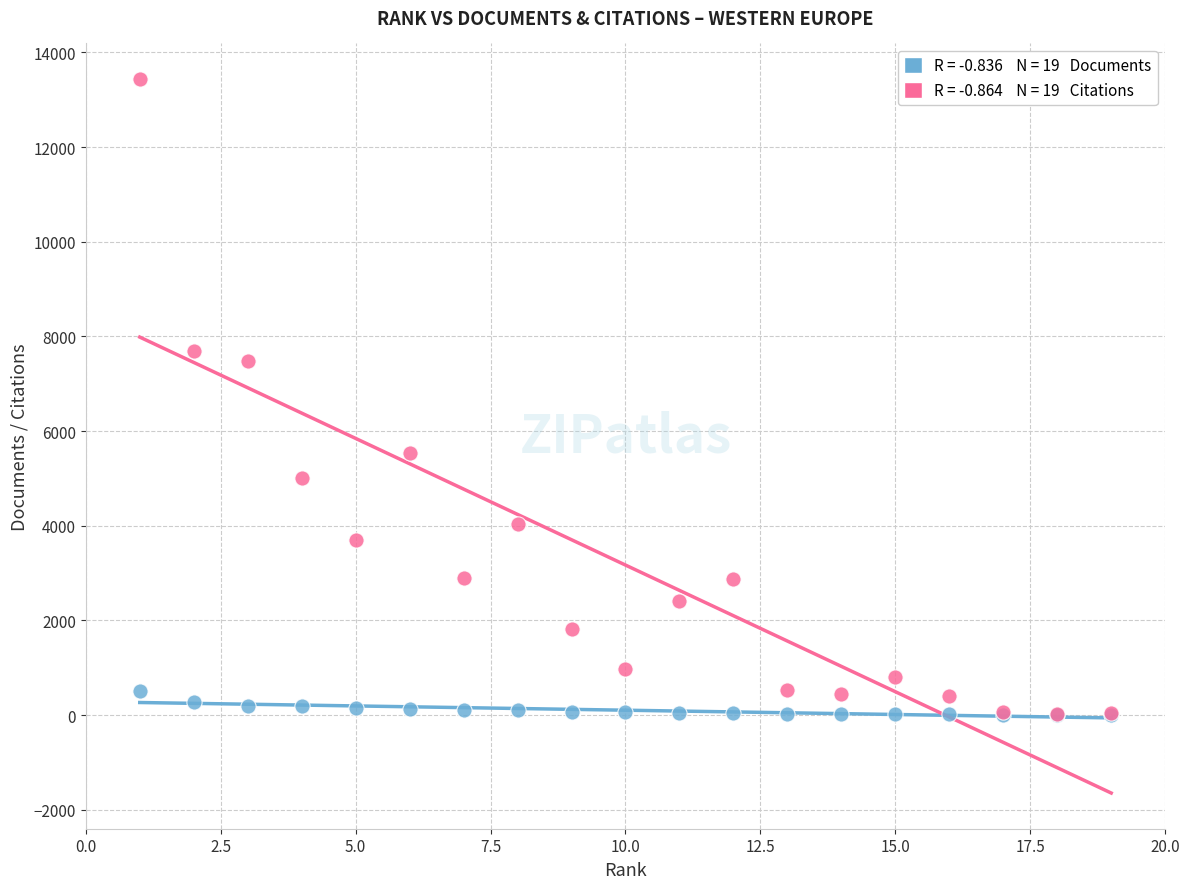

Across all series, what Y value is closest to 6718?

7490